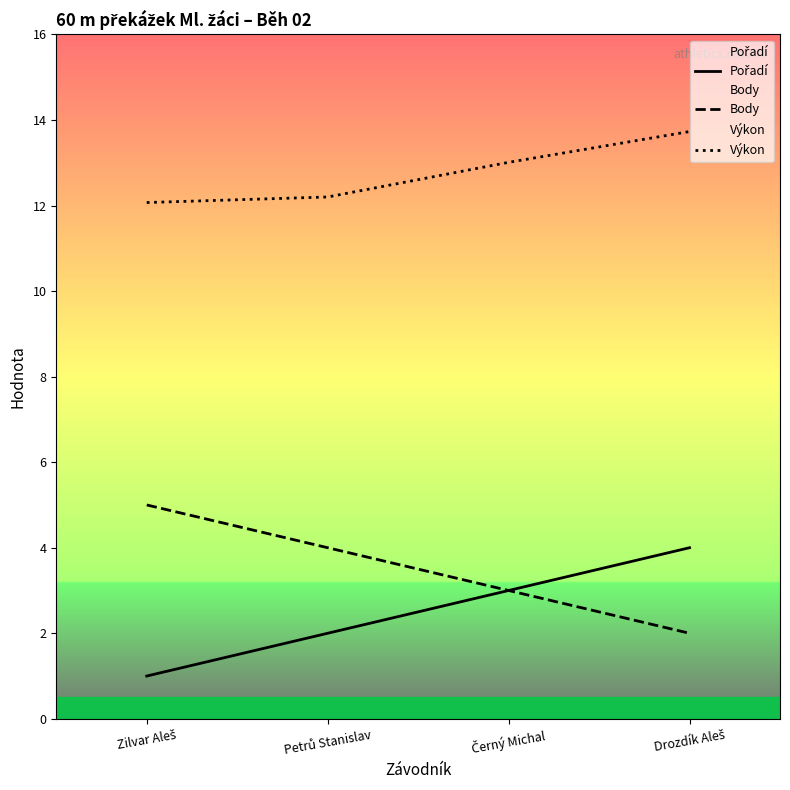

What is the difference between the maximum and second lowest values in the Pořadí series?

2.0